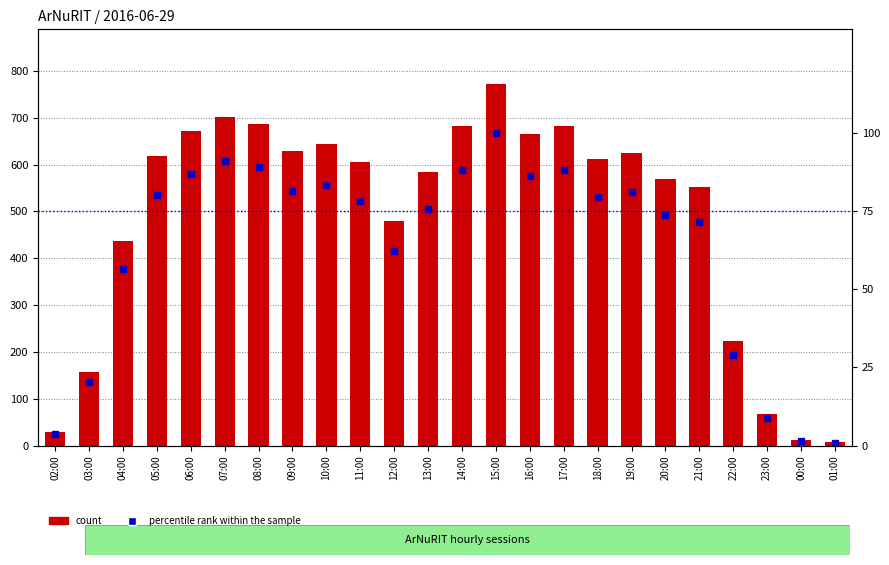

What is the value of the percentile rank within the sample bar at the 5th from the left?

86.8